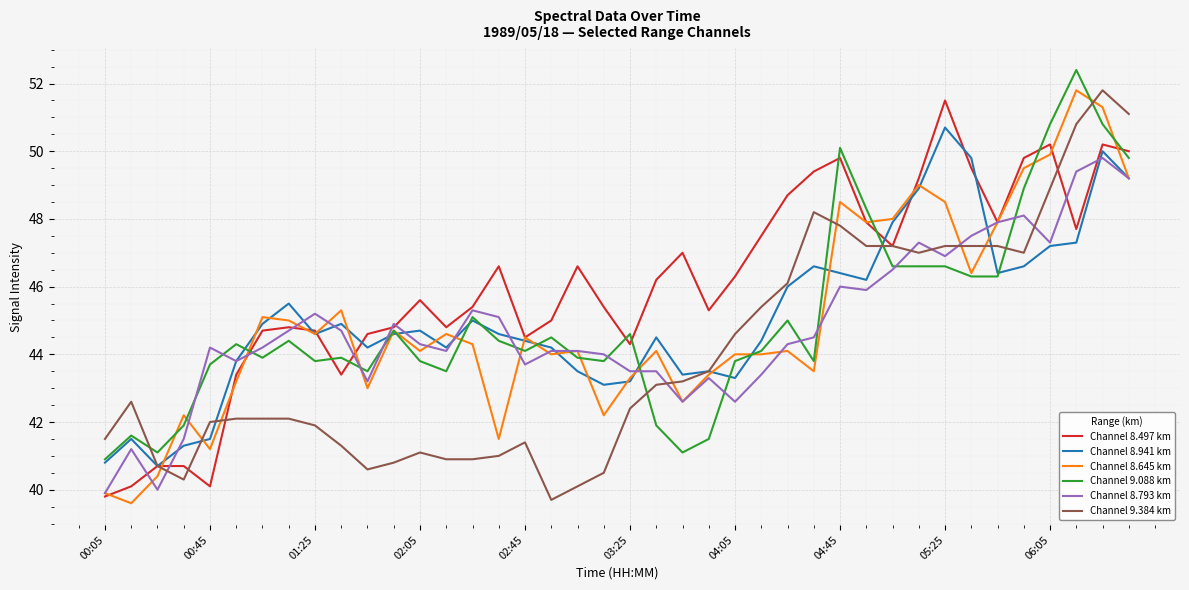

Which series has the largest total across all categories?

Channel 8.497 km